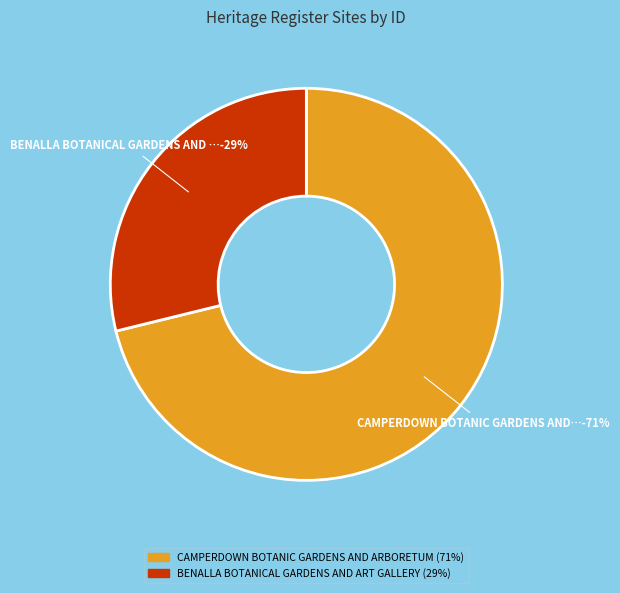

Is it true that CAMPERDOWN BOTANIC GARDENS AND ARBORETUM is 71% of the pie?

True